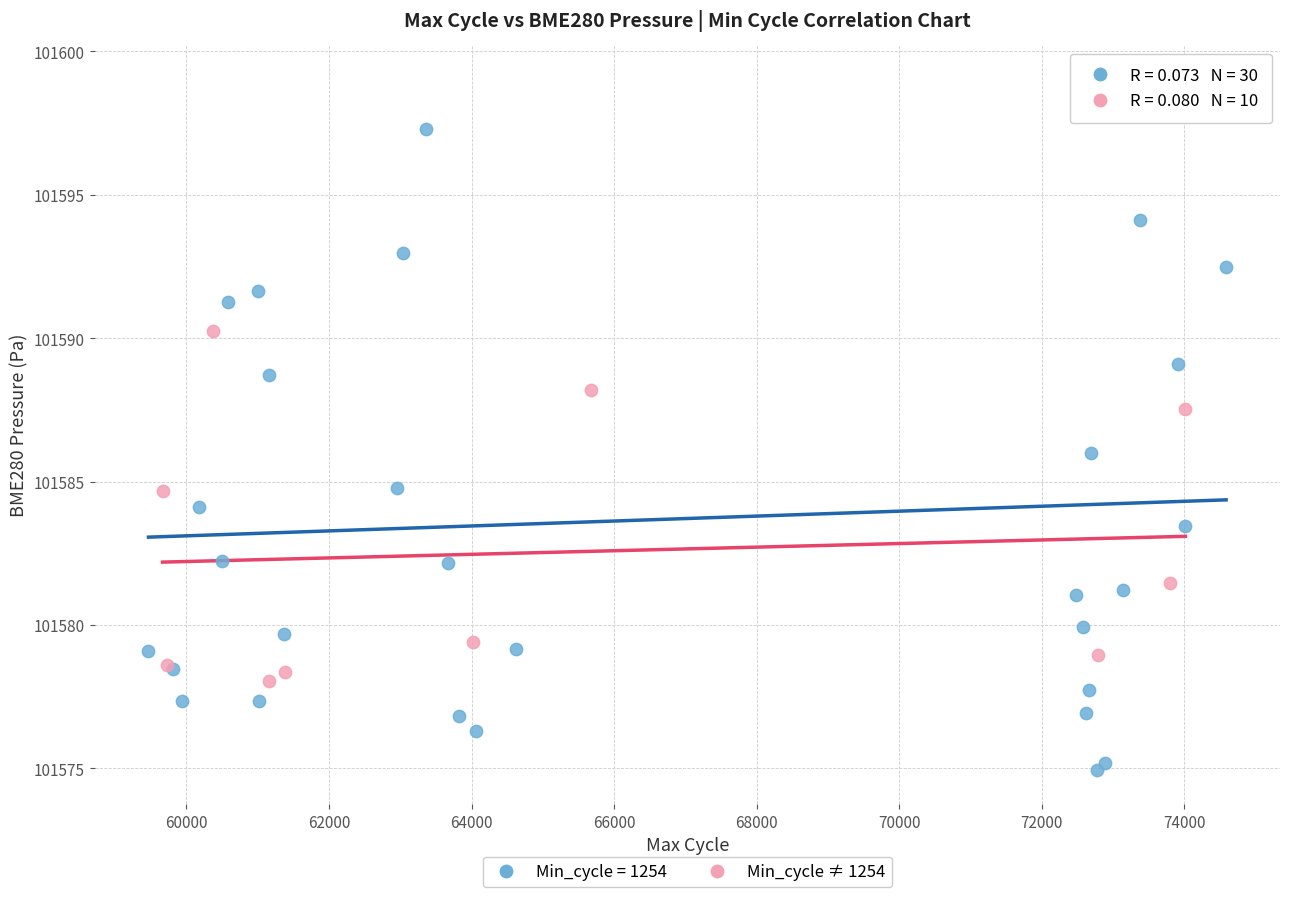

Which series reaches the maximum Y coordinate?

Min_cycle = 1254